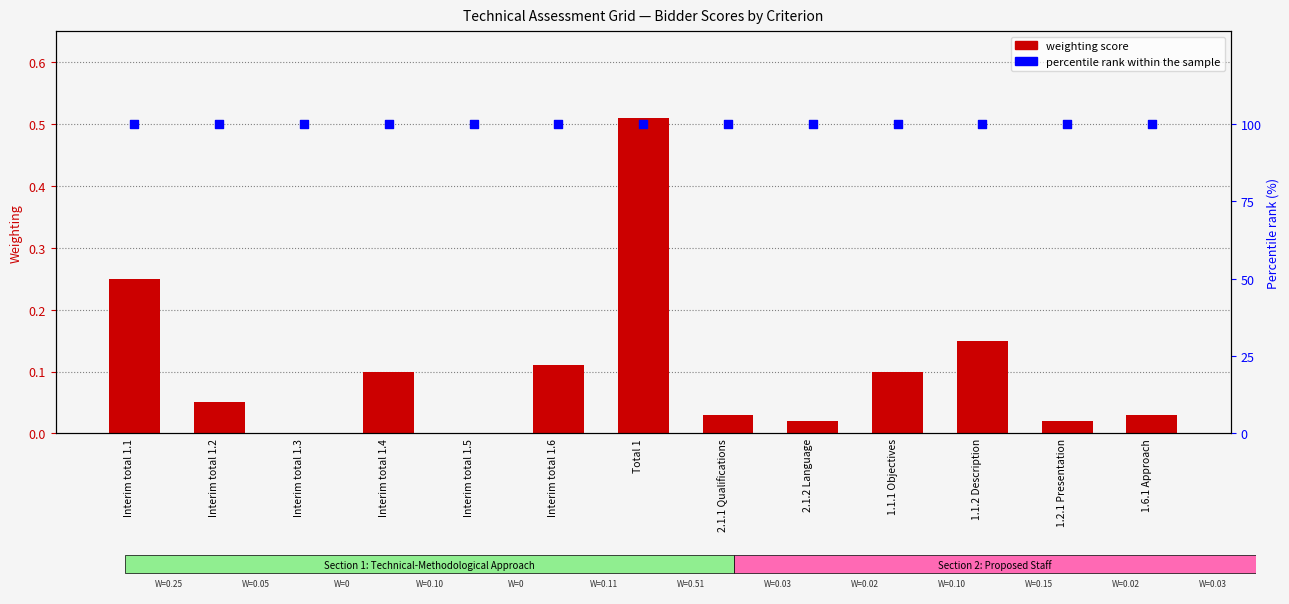

At which category is the sum across all series the highest?

Total 1